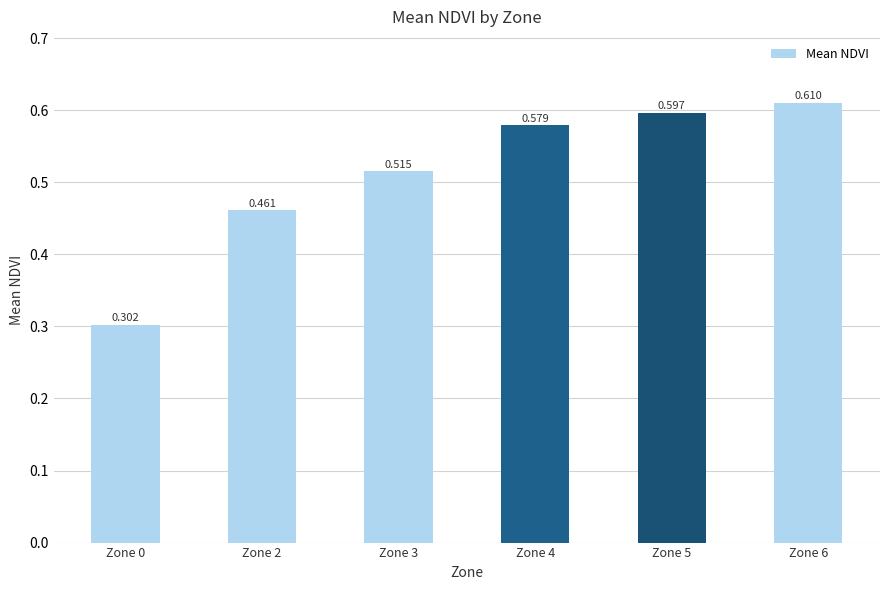

What is the sum of all values?

3.1